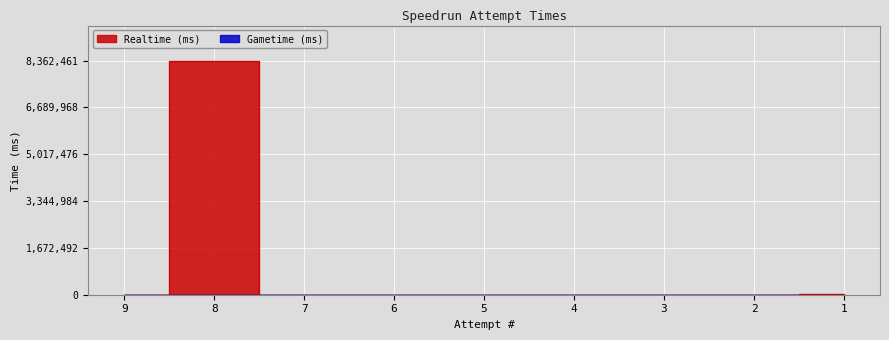

How many data points does each series have?

9